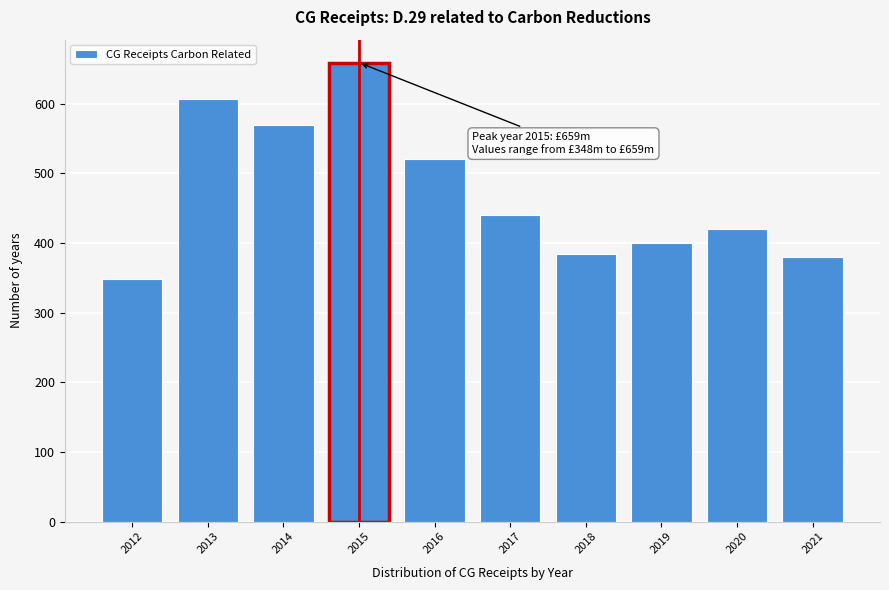

Reading left to right, what are all the values shown in this chart?

348	607	569	659	520	440	384	400	420	380